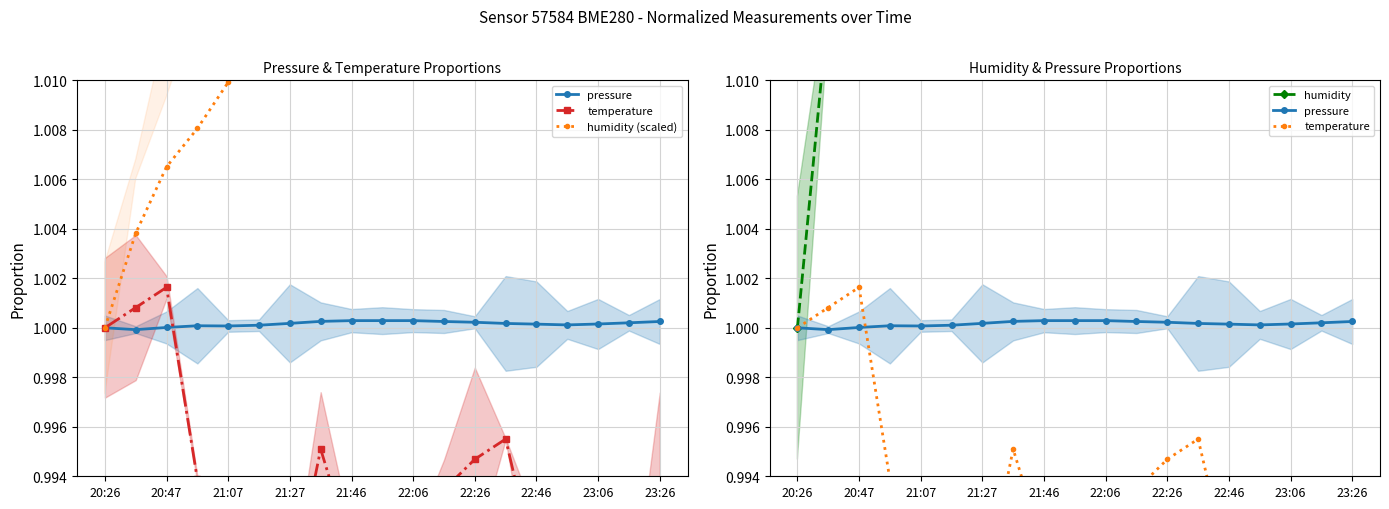

Which series changed the most between 20:47 and 23:26?

humidity